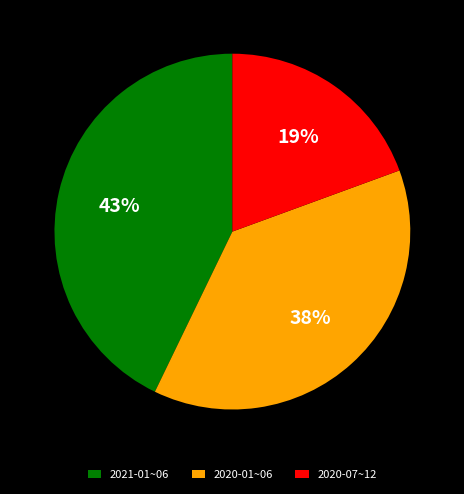

To the nearest percent, what is the combined percentage of 2020-01~06 and 2020-07~12?

57%